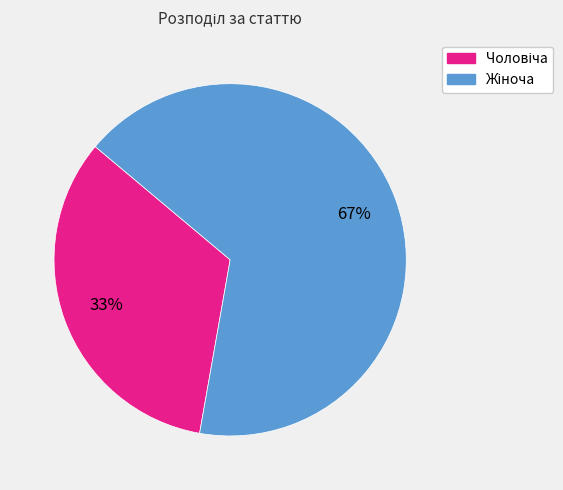

To the nearest percent, what is the average slice percentage?

50%